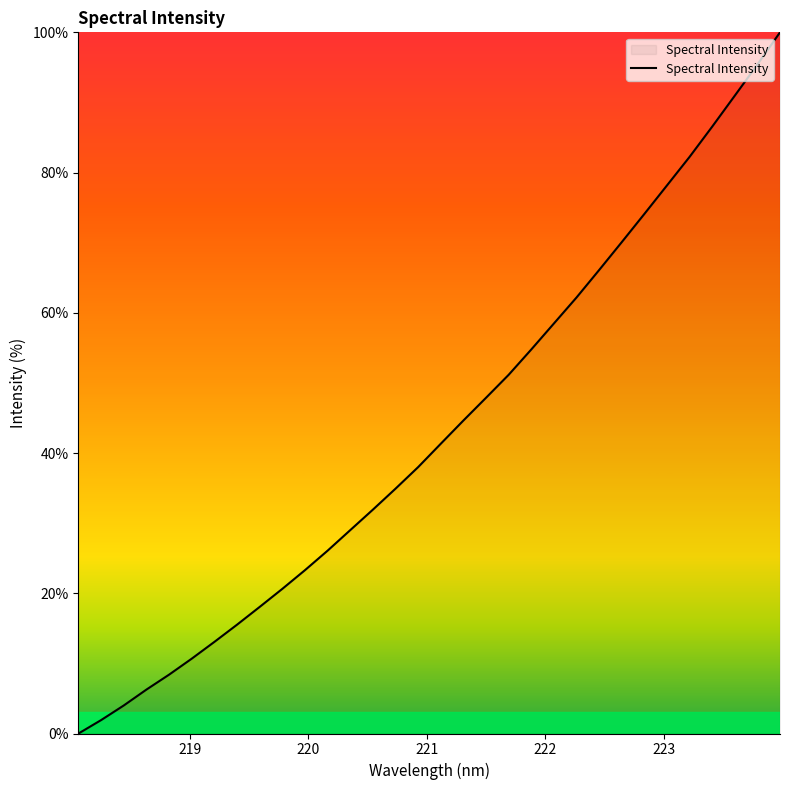

What is the difference between the maximum and minimum values?

100.0